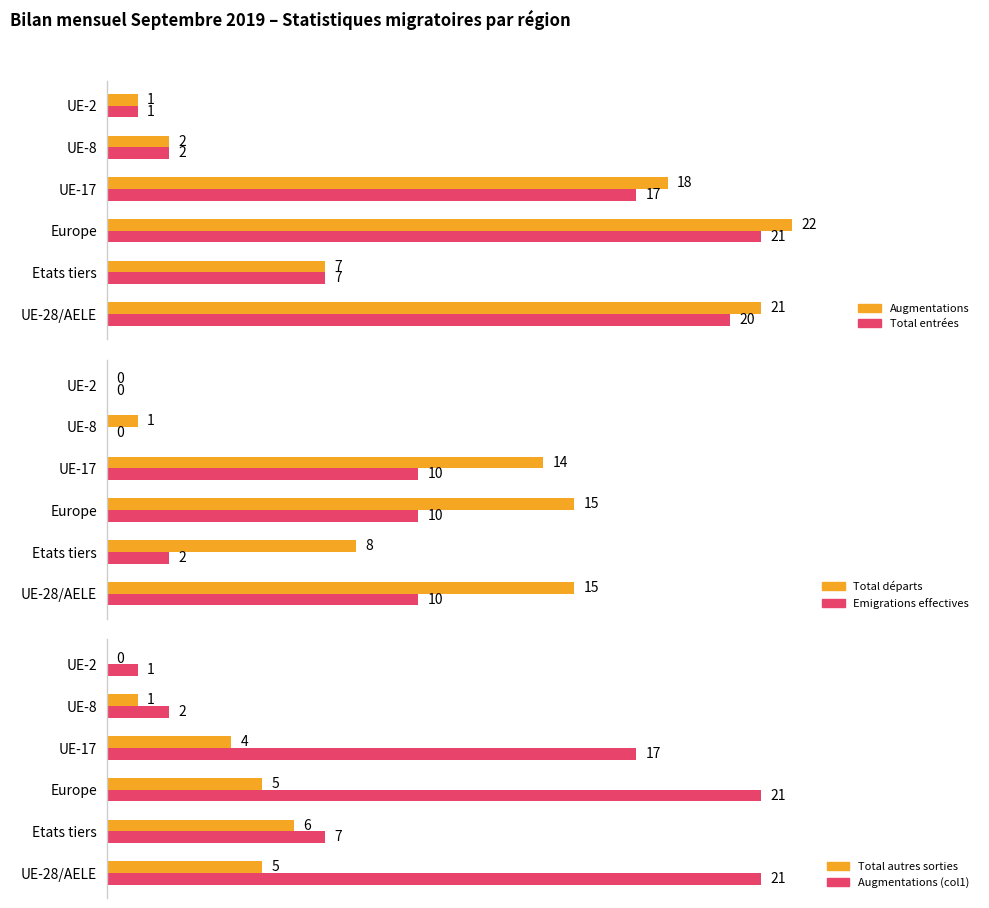

At UE-28/AELE, list the series in order from smallest to largest.

Total autres sorties, Emigrations effectives, Total départs, Total entrées, Augmentations, Augmentations (col1)